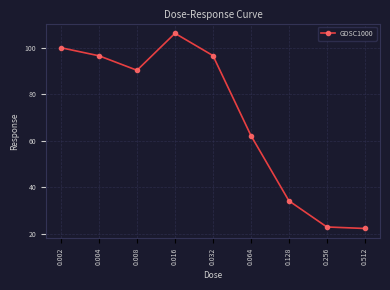

True or false: the data has more than 0 interior local peaks.

True